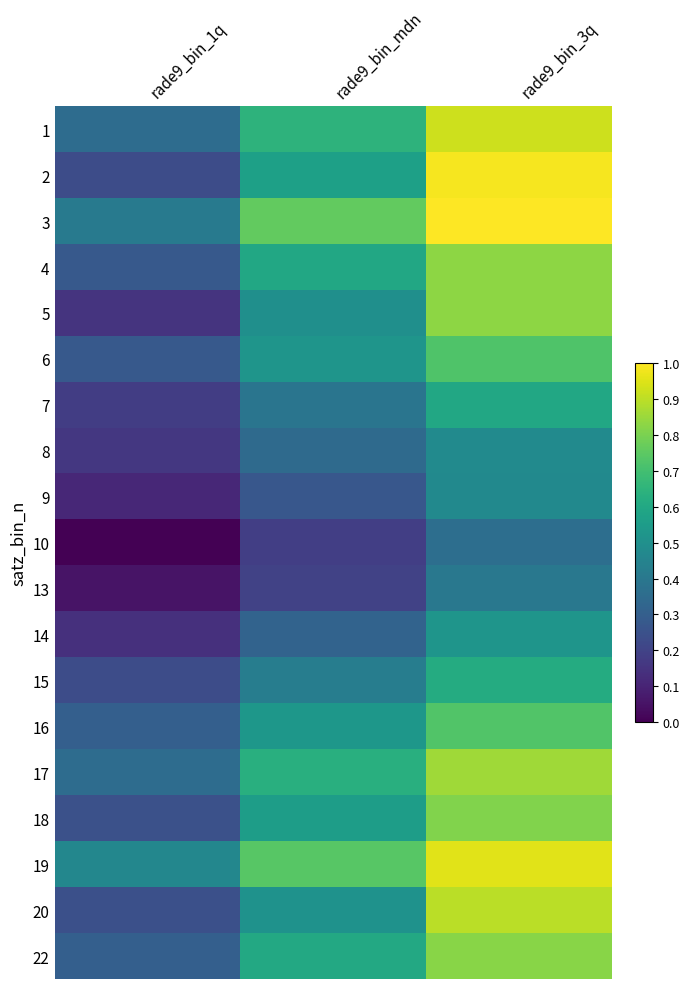

Between rade9_bin_1q and rade9_bin_3q, which is larger?

rade9_bin_3q